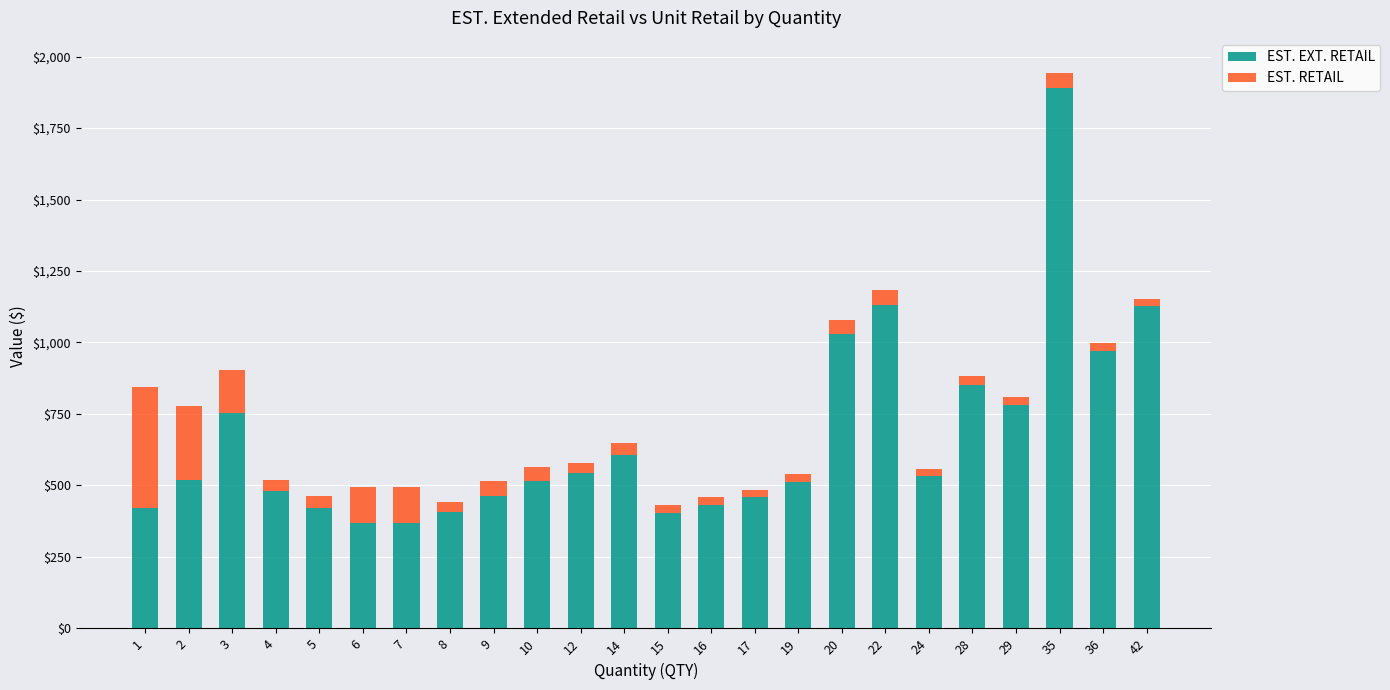

Does the chart contain stacked bars?

Yes